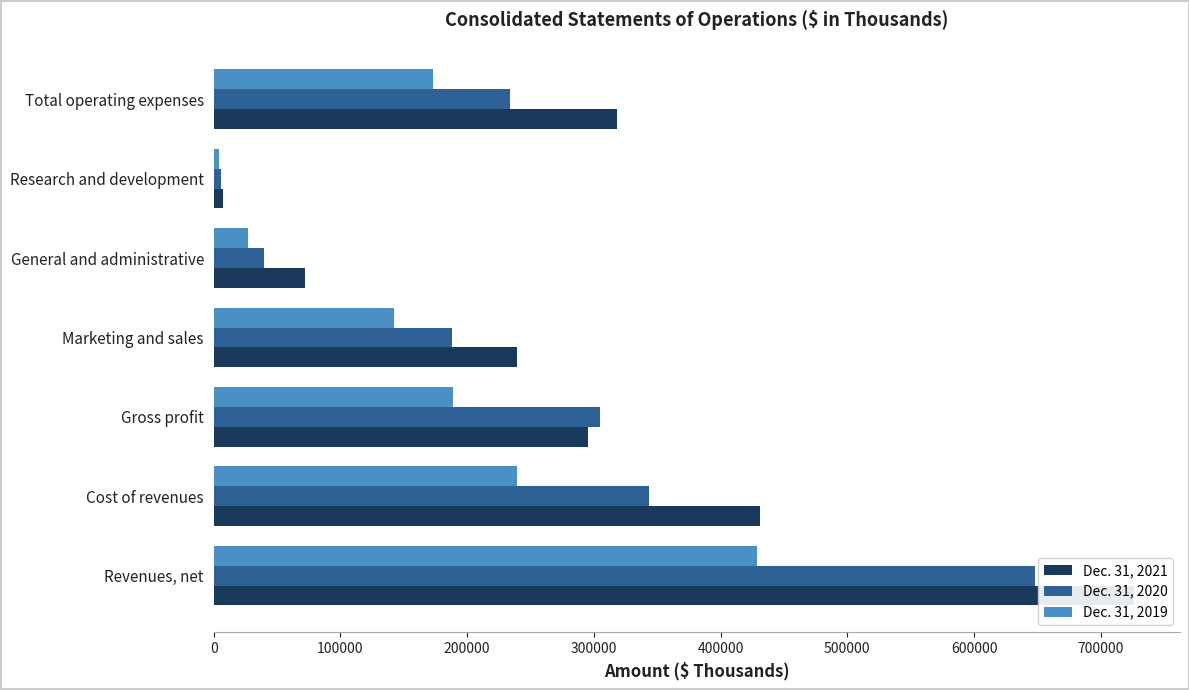

What is the difference between the maximum and minimum values in the Dec. 31, 2021 series?

719288